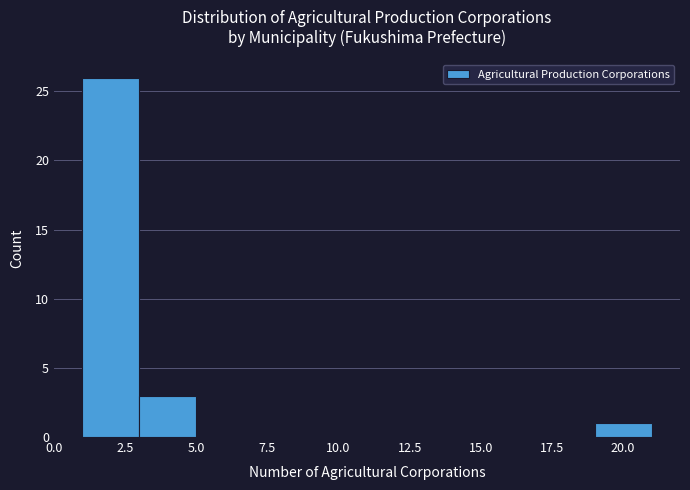

Which range on the x-axis has the tallest bar?

1 to 3